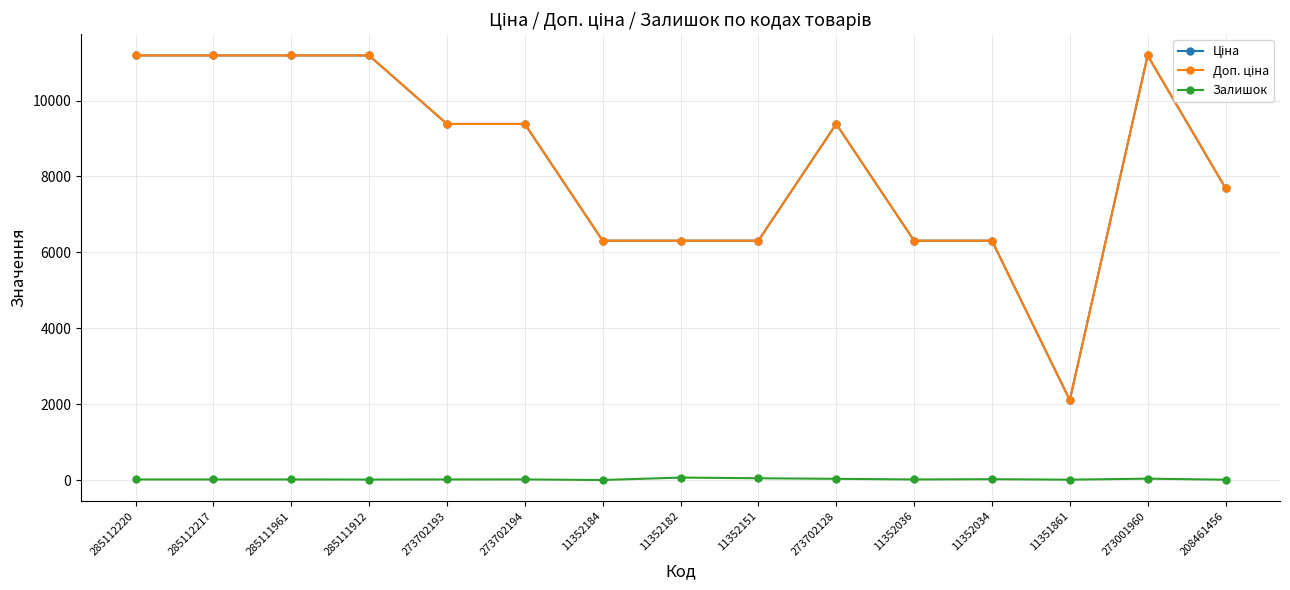

At how many categories does at least one series exceed 7995?

8